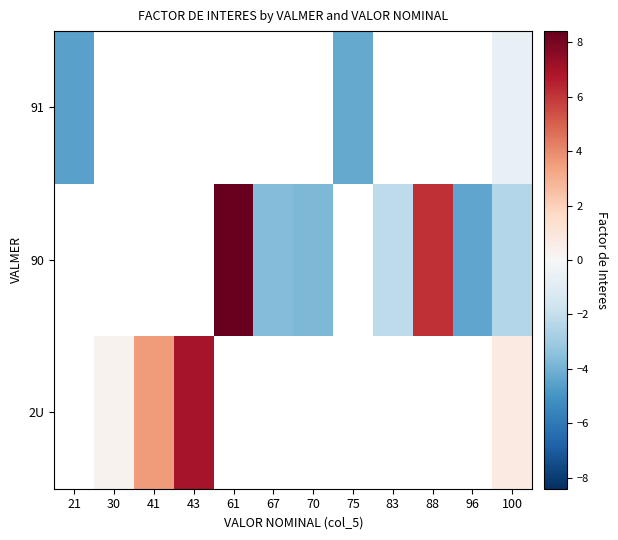

True or false: 2U has a value of 0.3 at 30.

True